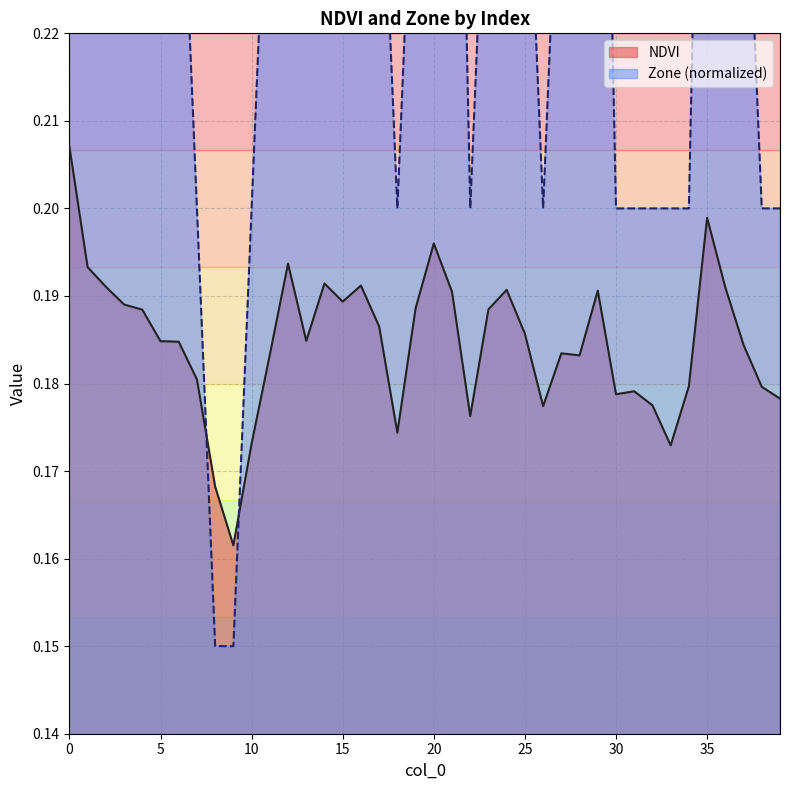

Read the NDVI value at 0.

0.2